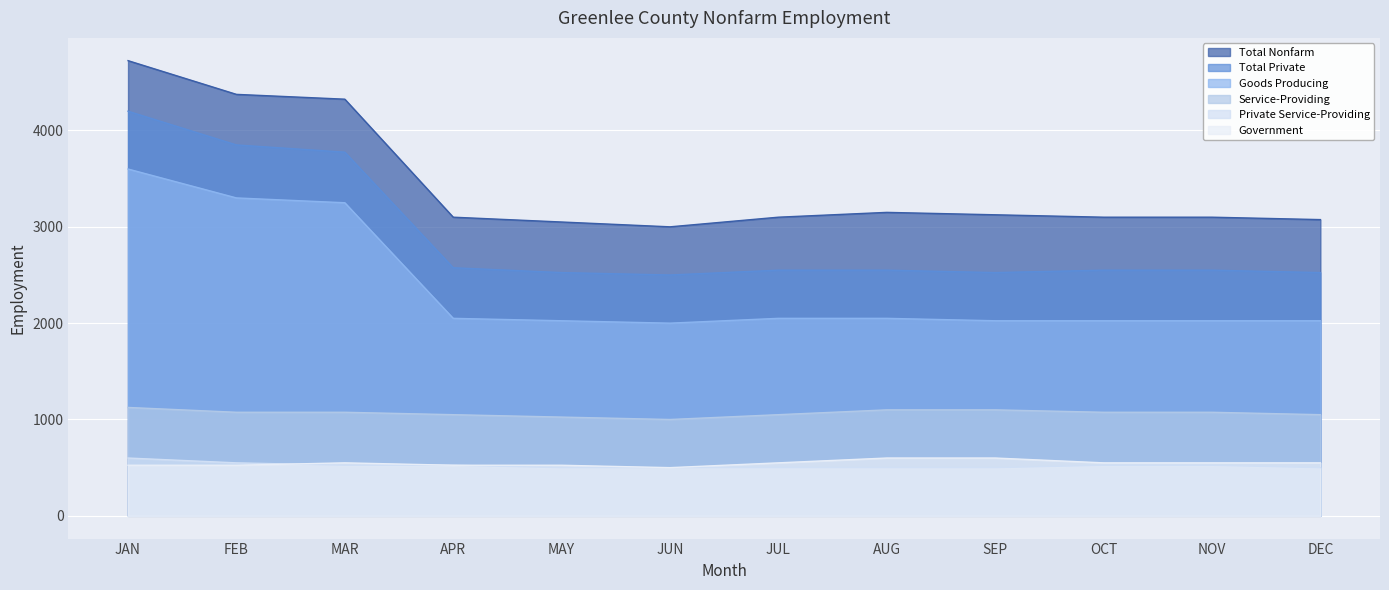

What is the difference between the second highest and minimum values in the Total Private series?

1350